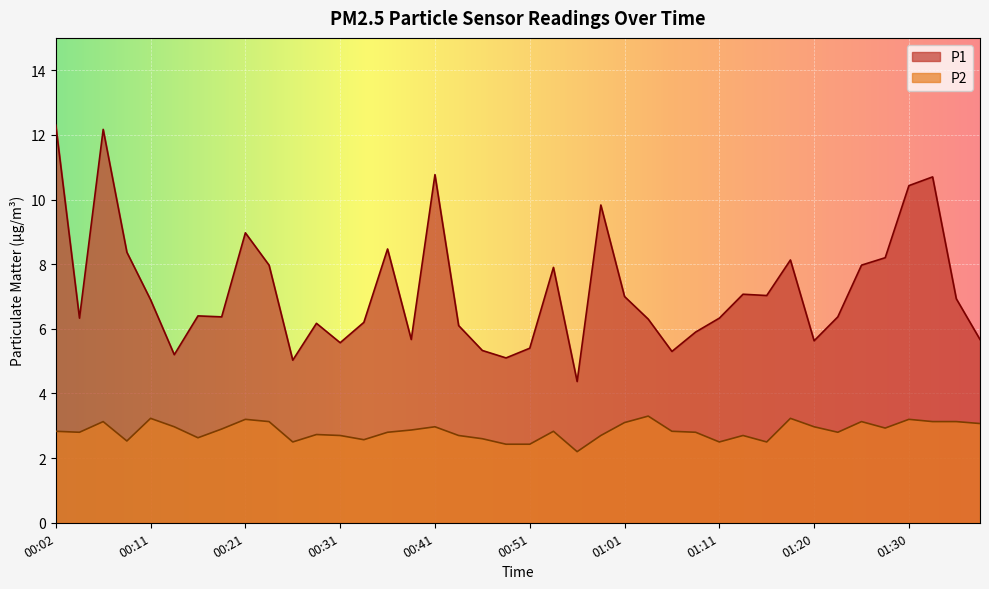

How many lines are shown in the chart?

2